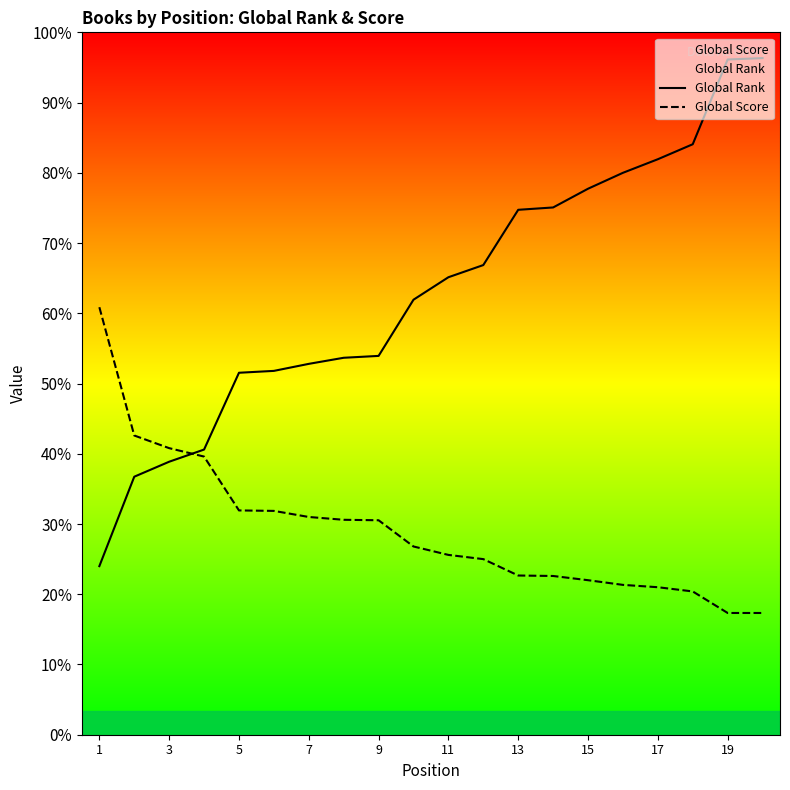

Where is Global Score nearest to the value 586?

7